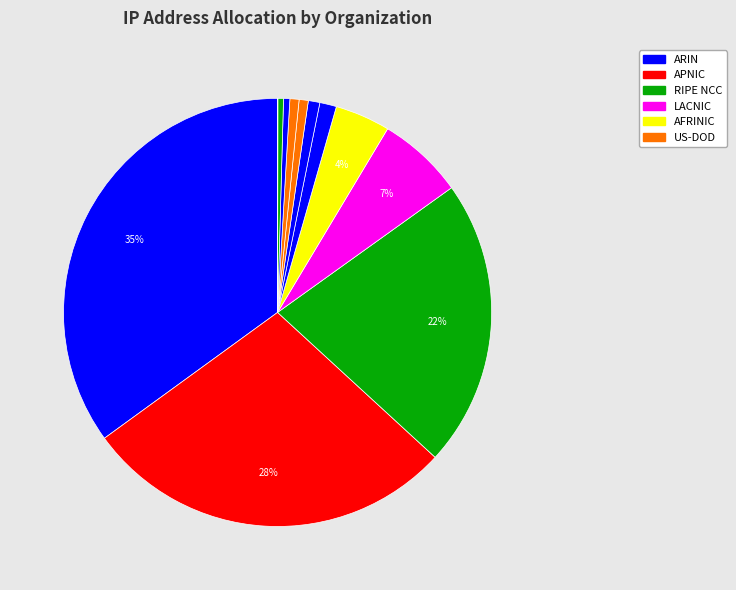

Which category has the biggest portion of the pie?

ARIN